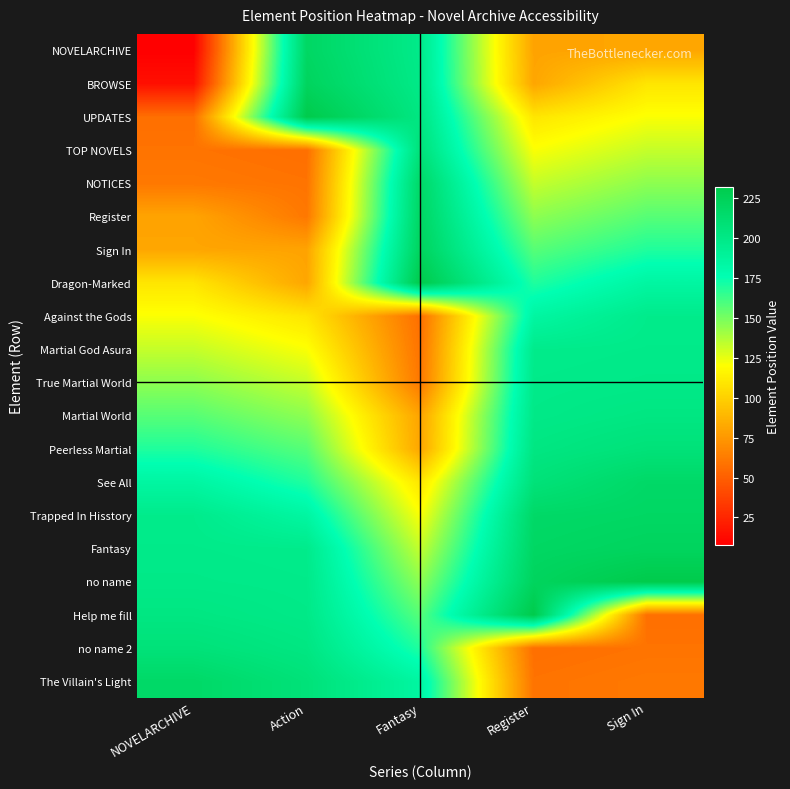

What is the total value across all series at NOVELARCHIVE?

2600